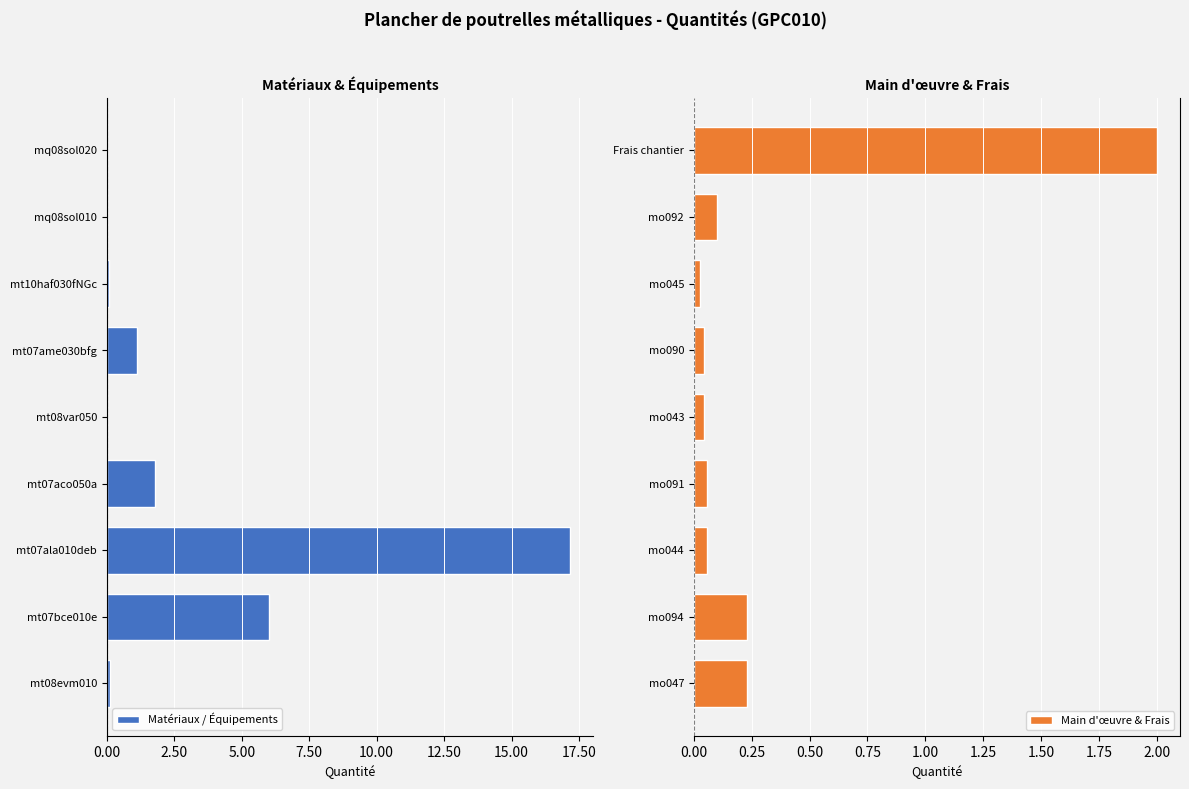

At which label does Main d'œuvre & Frais reach its peak?

Frais chantier